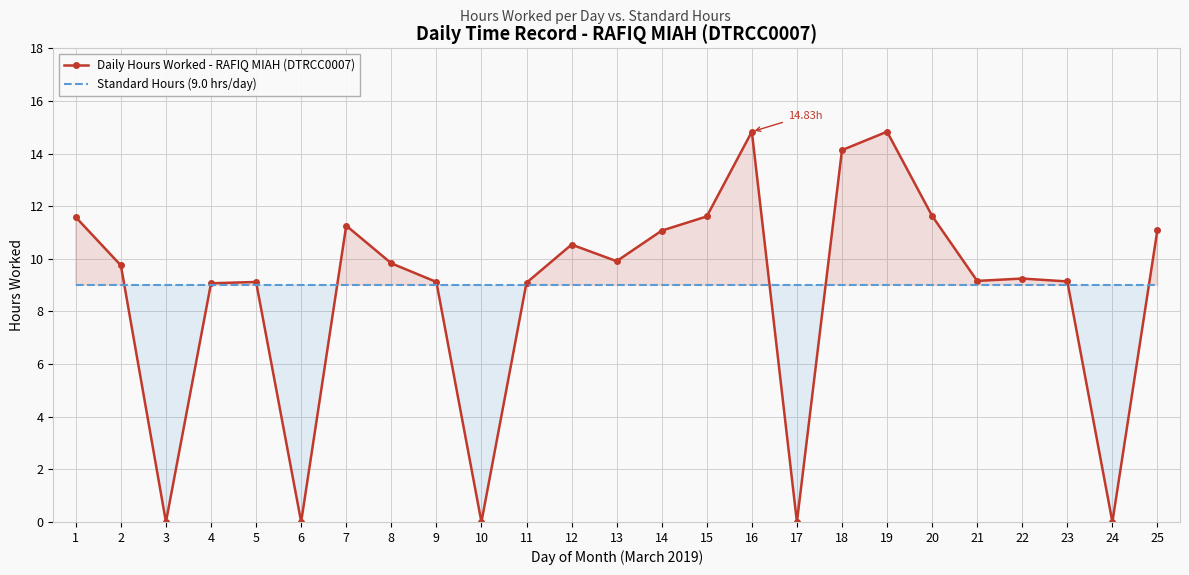

What is the average value of the Daily Hours Worked - RAFIQ MIAH (DTRCC0007) series?

8.6